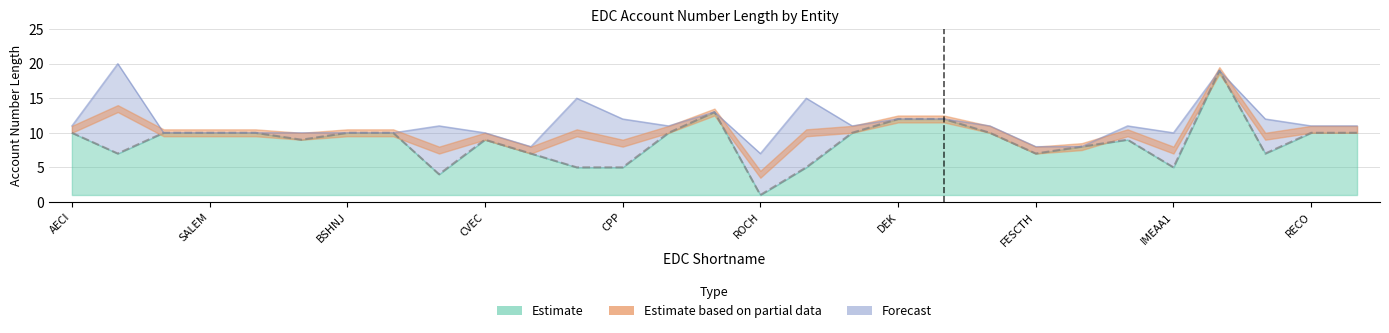

What value does the Minimum Length series have at VATECH?

10